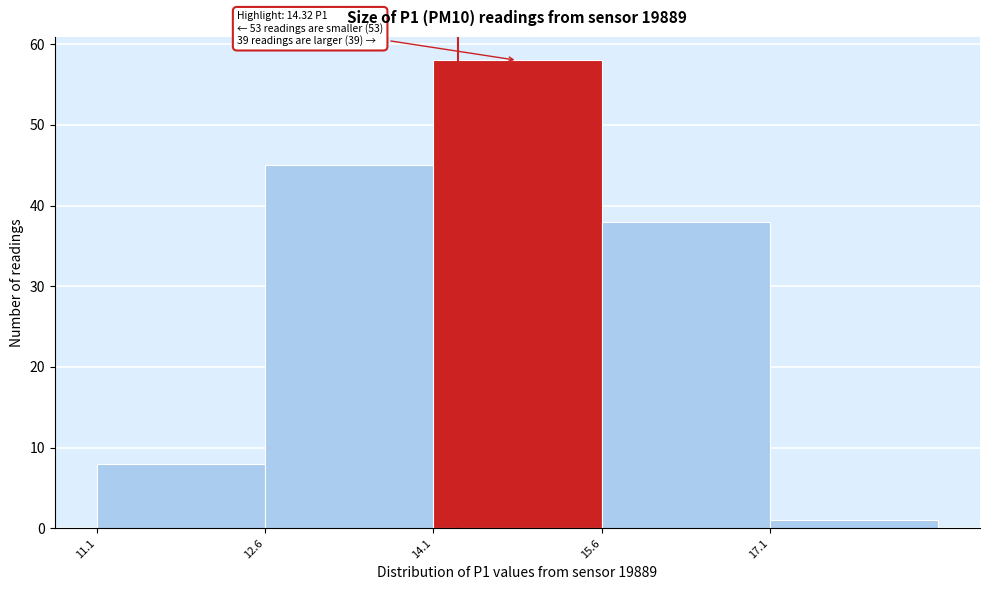

Over which range of the x-axis is the bar tallest?

14.1 to 15.6